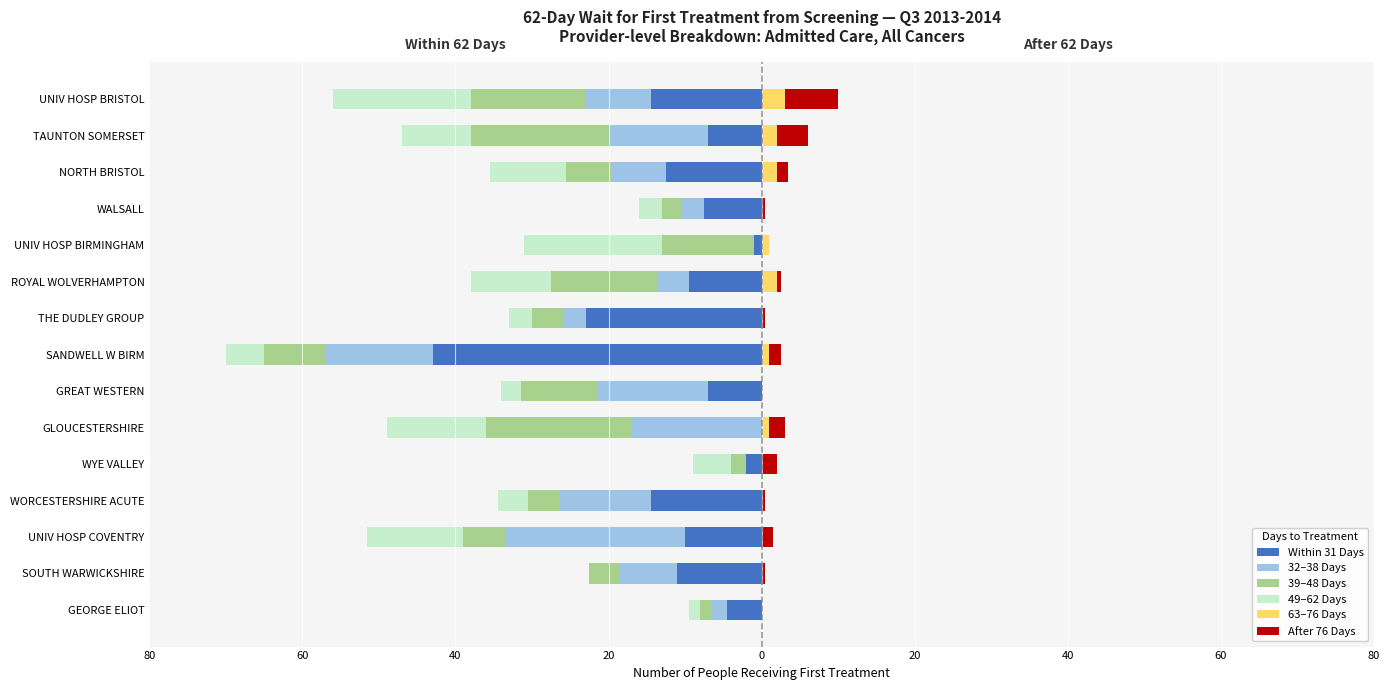

Does the chart contain any negative values?

Yes